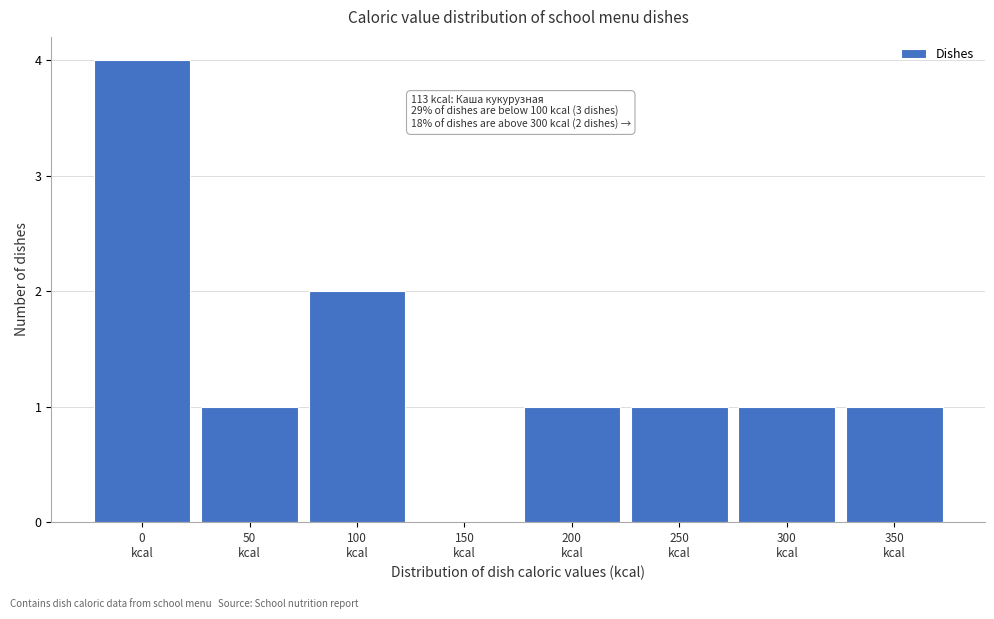

What is the sum of all values?

11